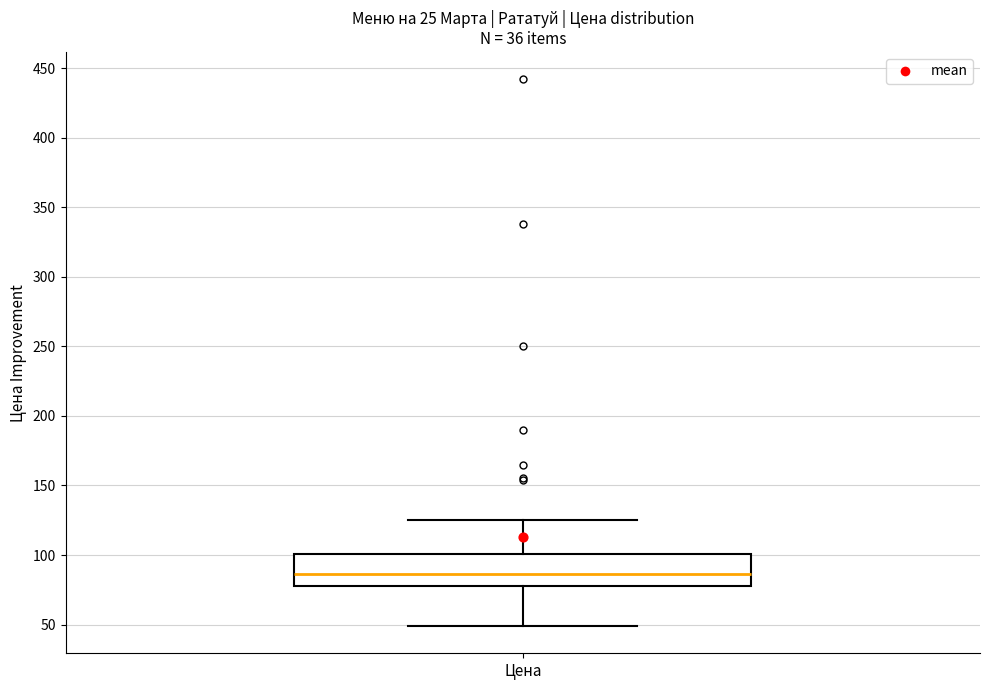

Read this box plot against the y-axis: the position of the median line, the range covered by the box, and the ends of both whiskers. The values are not printed on the chart, so give them approximately, as read against the axis.

median 85, box 80 to 100, whiskers 50 to 125